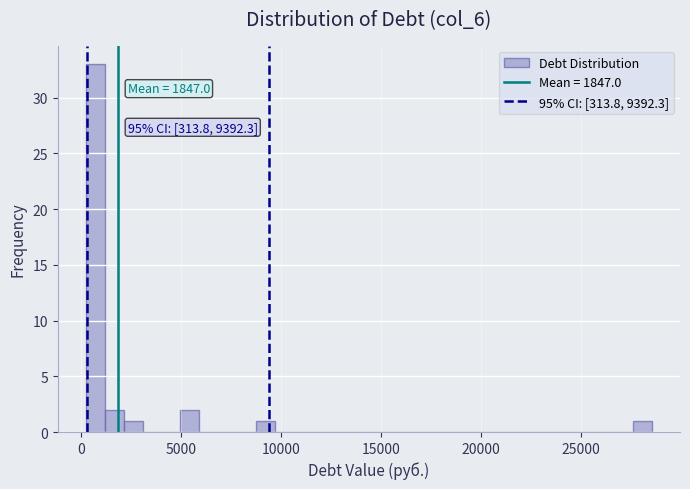

Around what value on the x-axis is the tallest bar? Give the approximate position of its centre, as read against the axis.

500